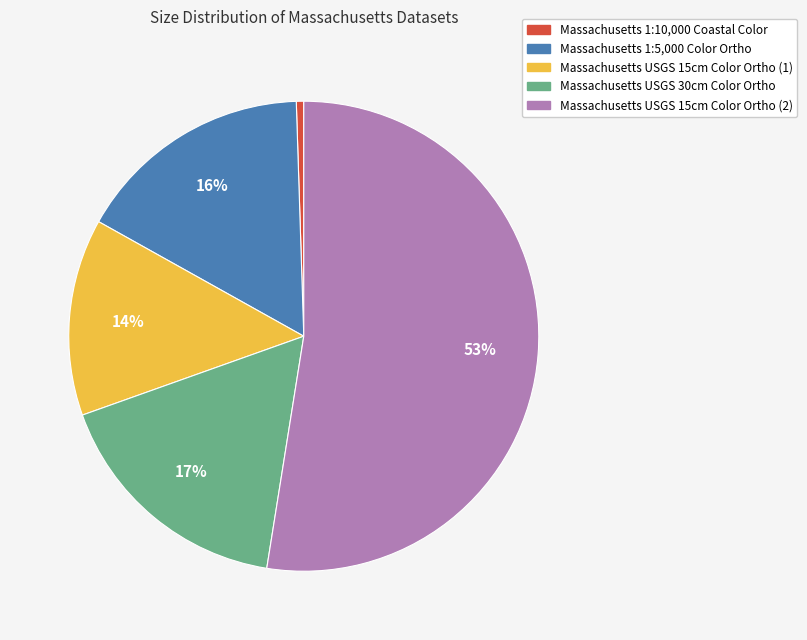

Is it true that Massachusetts 1:10,000 Coastal Color is 1% of the pie?

True